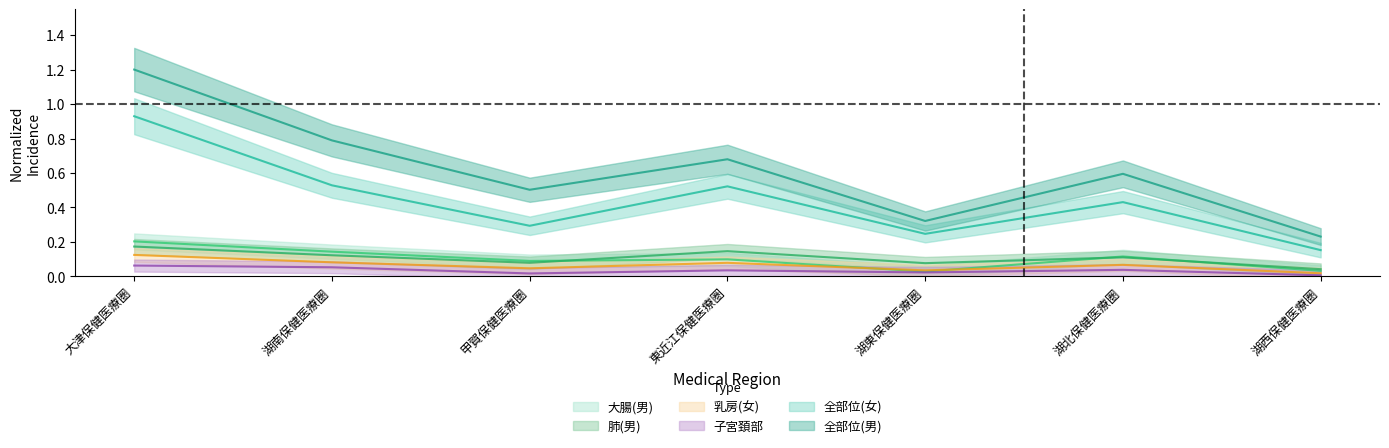

Which category has the lowest value in the 子宮頚部 series?

湖西保健医療圏